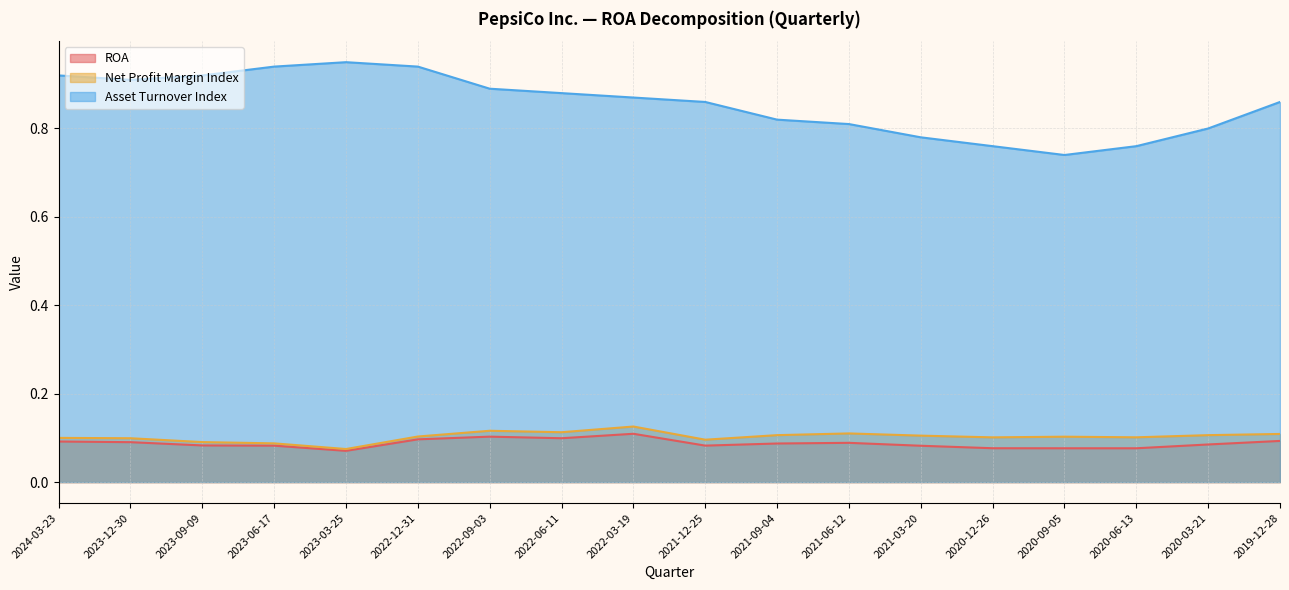

What position from the left is 2023-12-30?

2